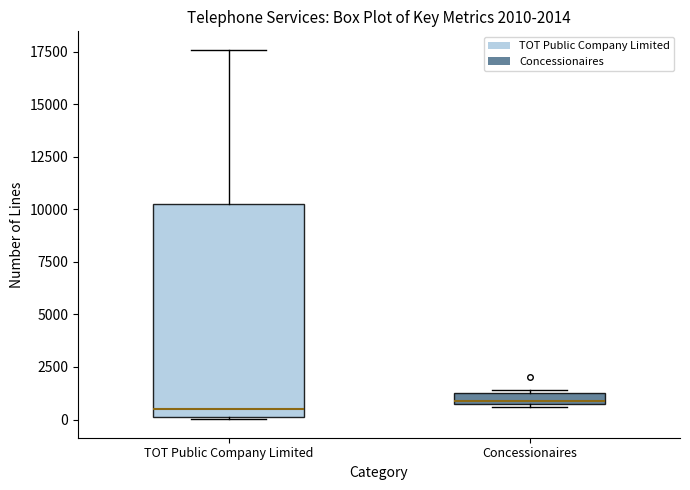

Comparing the boxes themselves (not the whiskers), which one is the tallest?

TOT Public Company Limited